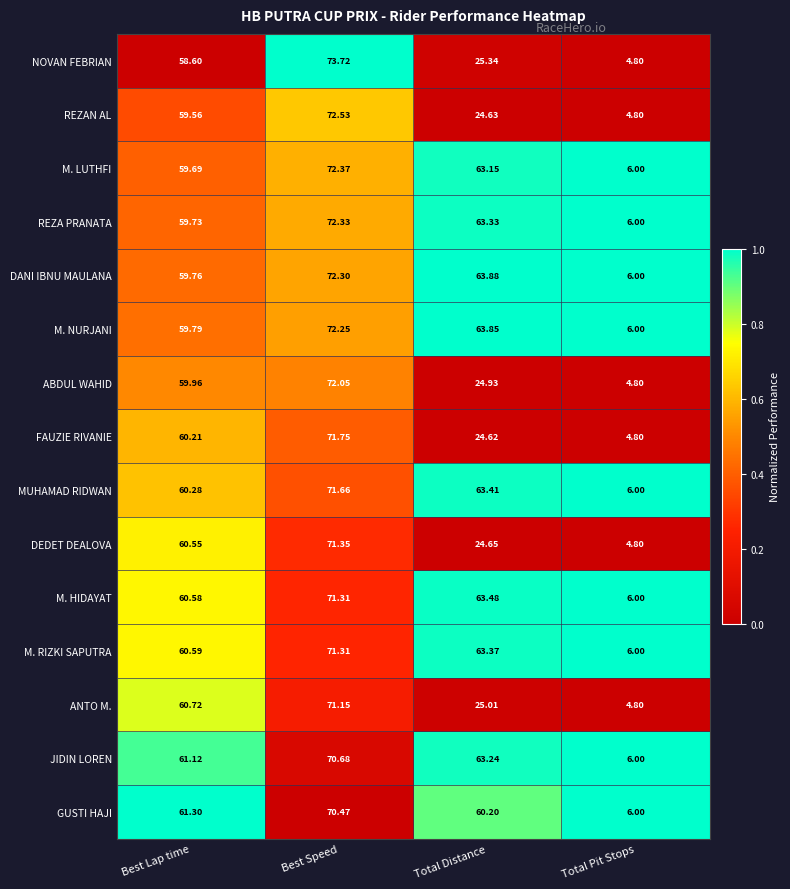

Where is GUSTI HAJI nearest to the value 38?

Total Distance